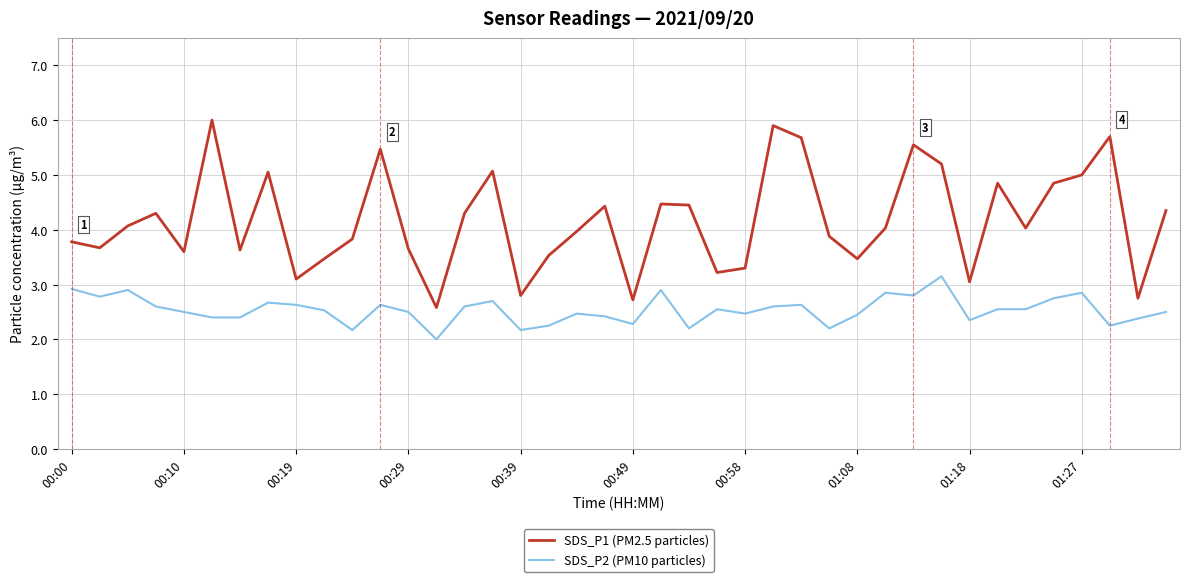

Which series has the largest total across all categories?

SDS_P1 (PM2.5 particles)